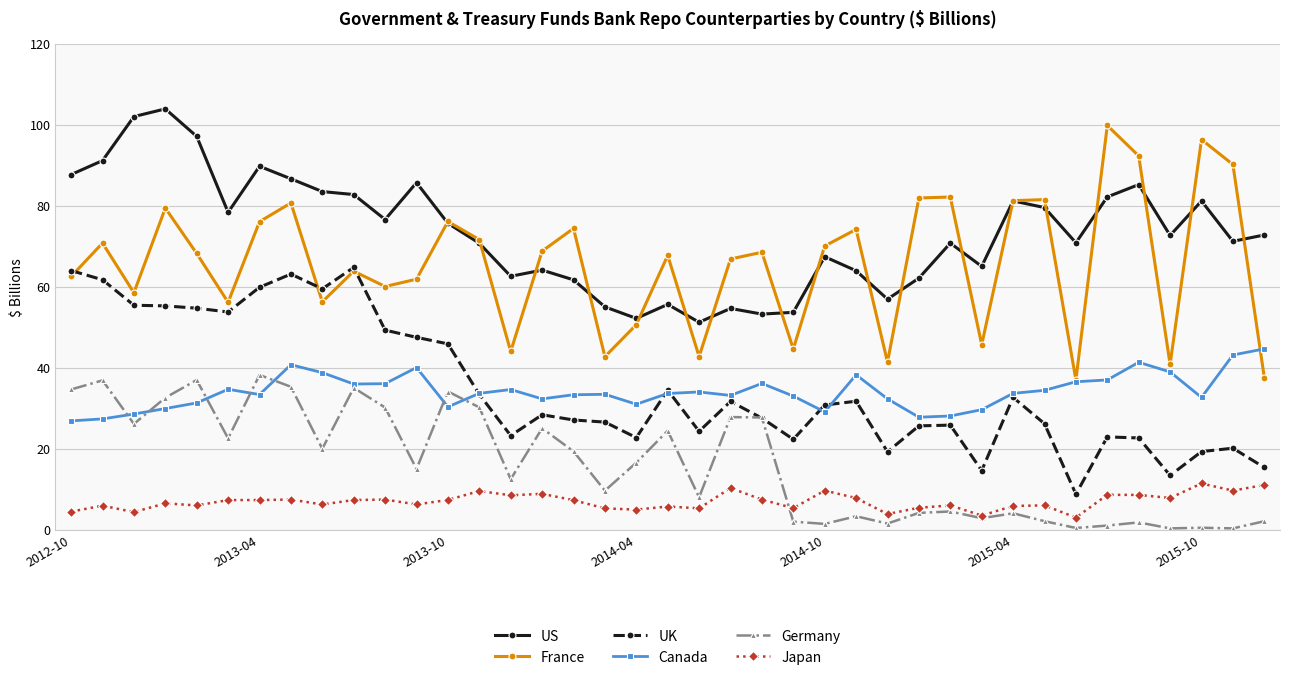

True or false: US and Canada cross at least once.

False